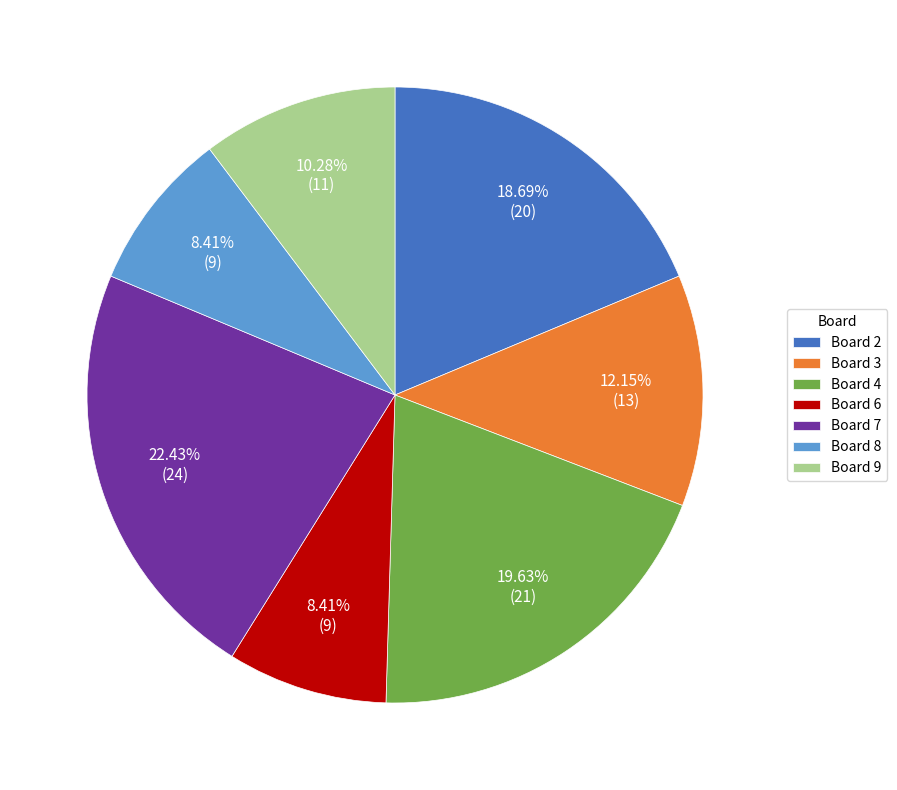

Combined, do Board 6 and Board 8 account for over 50%?

No